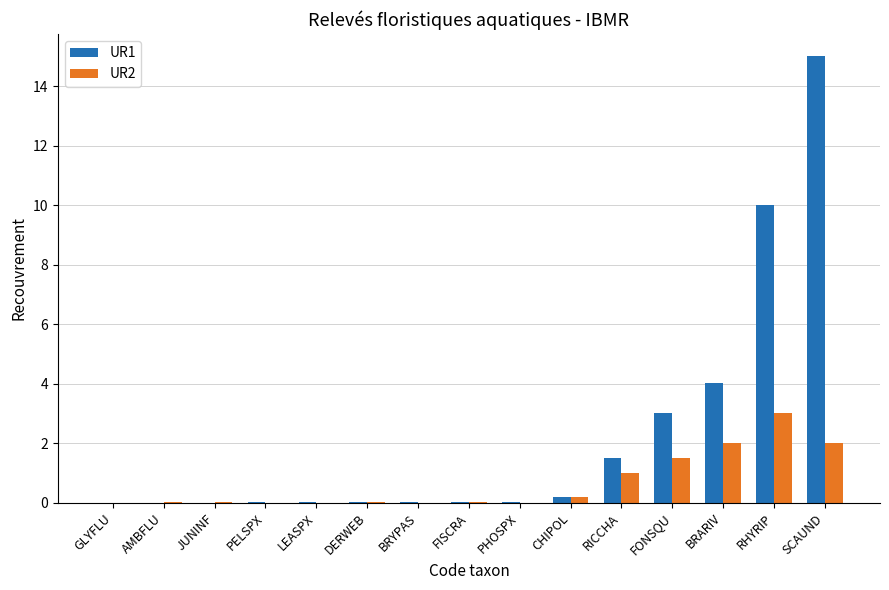

The value of UR2 at LEASPX is -2.0. True or false?

False